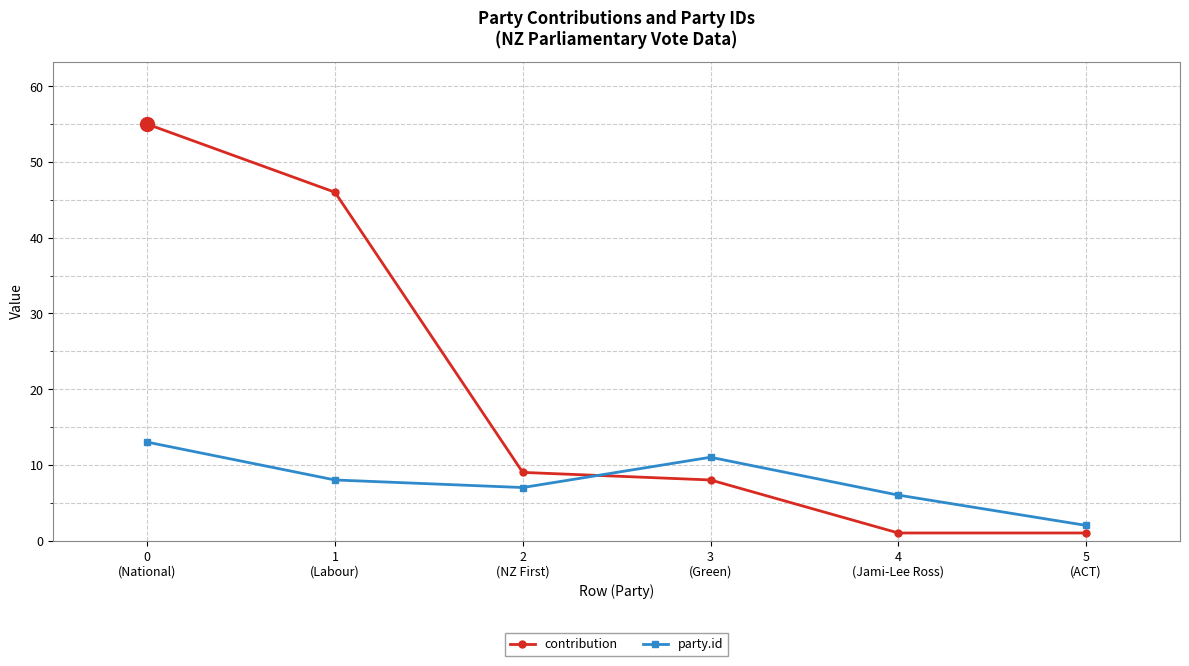

True or false: contribution has more than 0 interior local peaks.

False